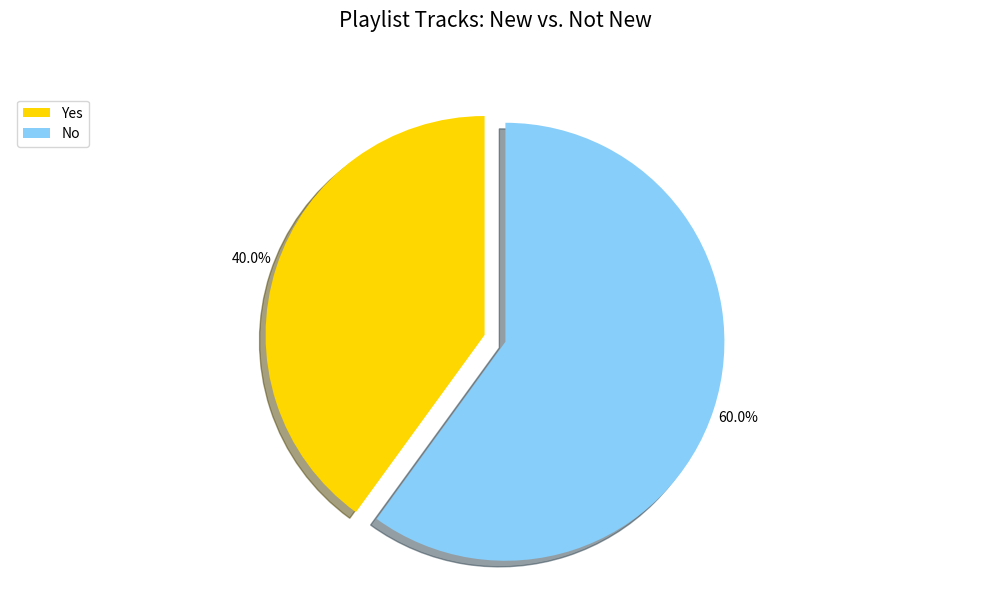

Is it true that Yes is 25% of the pie?

False